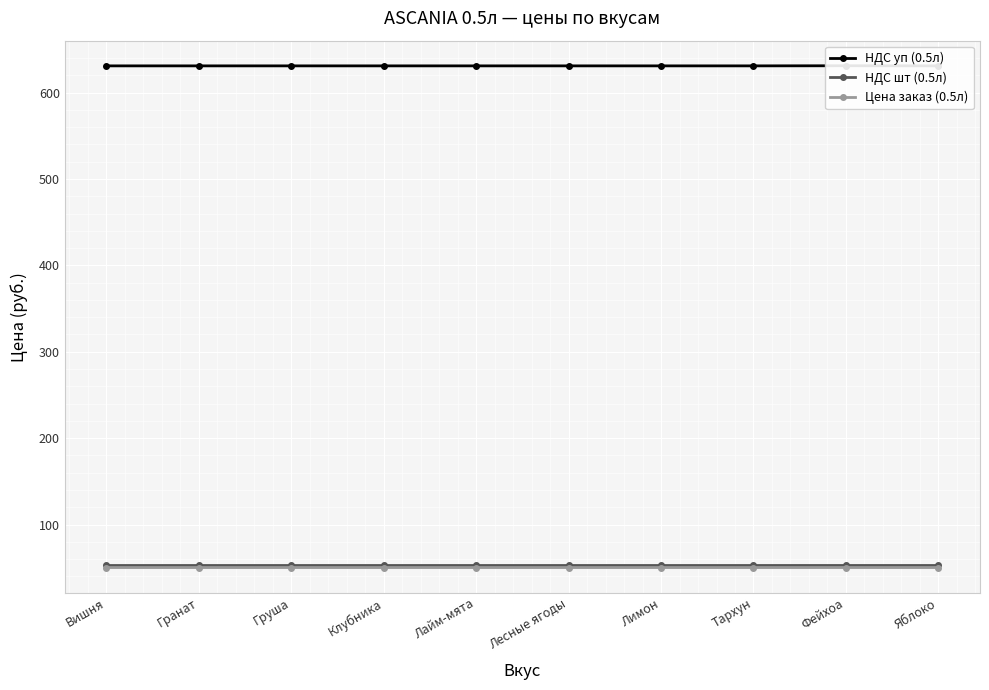

Which category has the highest value in the НДС шт (0.5л) series?

Фейхоа